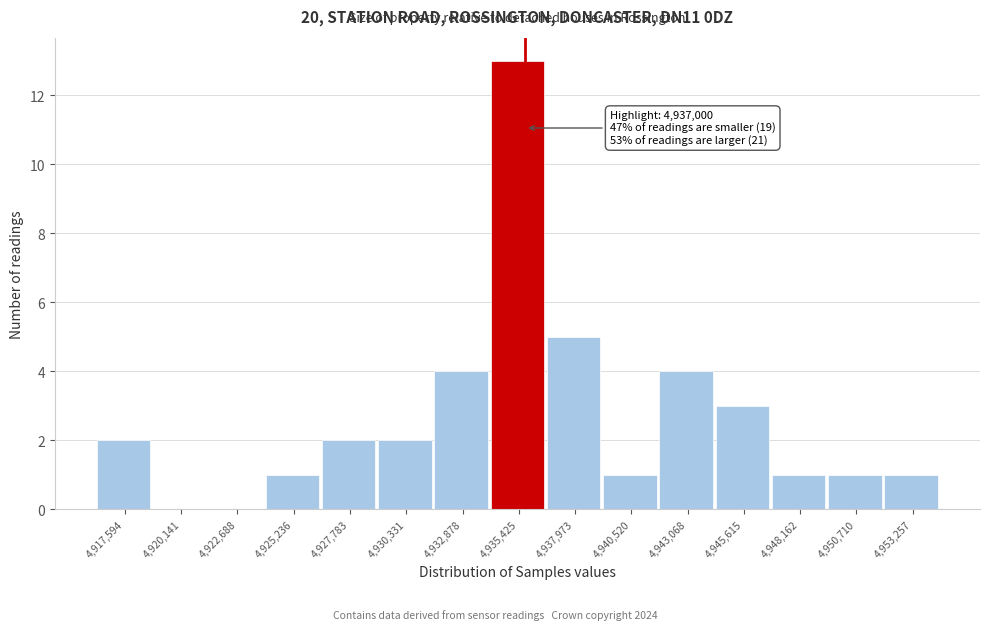

Reading left to right, what are all the values shown in this chart?

4,917,594=2	4,920,141=0	4,922,688=0	4,925,236=1	4,927,783=2	4,930,331=2	4,932,878=4	4,935,425=13	4,937,973=5	4,940,520=1	4,943,068=4	4,945,615=3	4,948,162=1	4,950,710=1	4,953,257=1